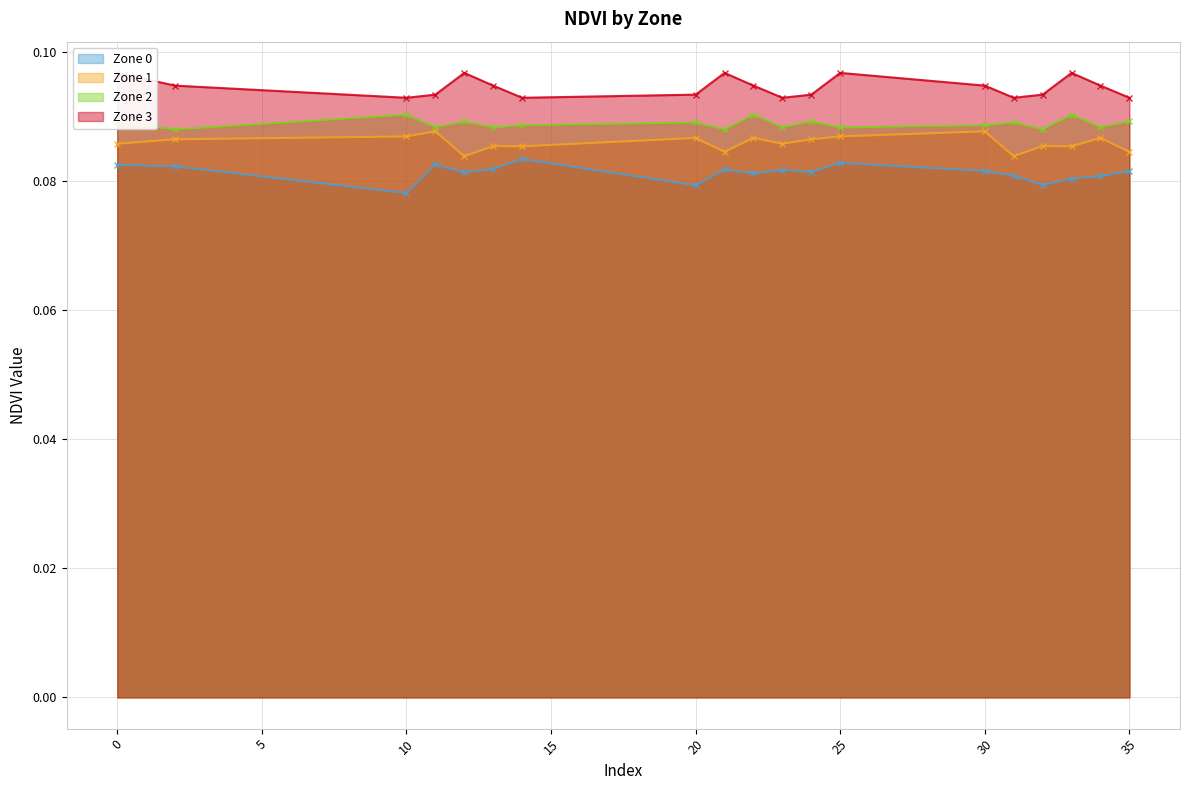

Reading left to right, transcribe all the data shown in this chart.

Zone 0: 0.1	0.1	0.1	0.1	0.1	0.1	0.1	0.1	0.1	0.1	0.1	0.1	0.1	0.1	0.1	0.1	0.1	0.1	0.1
Zone 1: 0.1	0.1	0.1	0.1	0.1	0.1	0.1	0.1	0.1	0.1	0.1	0.1	0.1	0.1	0.1	0.1	0.1	0.1	0.1
Zone 2: 0.1	0.1	0.1	0.1	0.1	0.1	0.1	0.1	0.1	0.1	0.1	0.1	0.1	0.1	0.1	0.1	0.1	0.1	0.1
Zone 3: 0.1	0.1	0.1	0.1	0.1	0.1	0.1	0.1	0.1	0.1	0.1	0.1	0.1	0.1	0.1	0.1	0.1	0.1	0.1